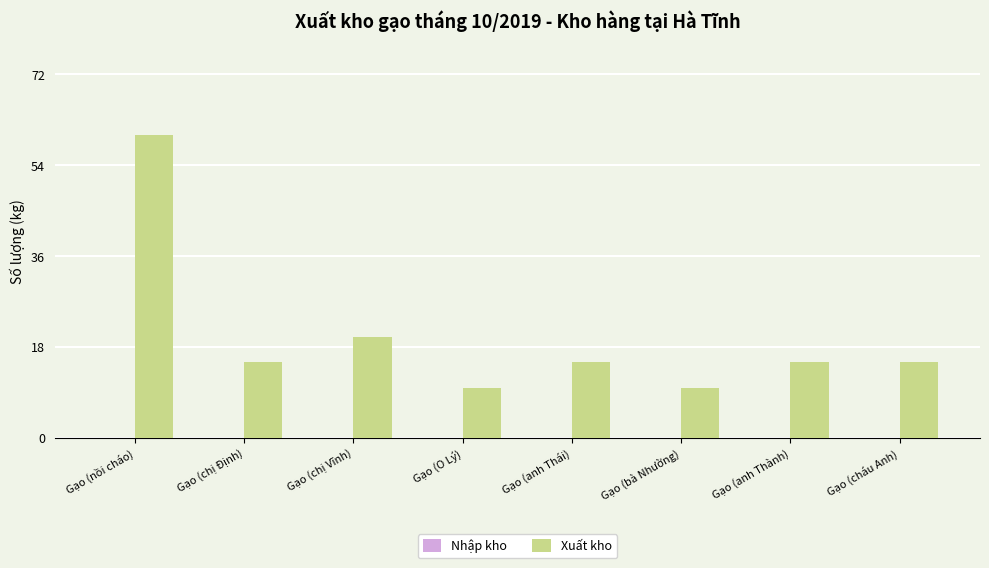

What is the sum of the values at Gạo (O Lý) and Gạo (anh Thái)?

25